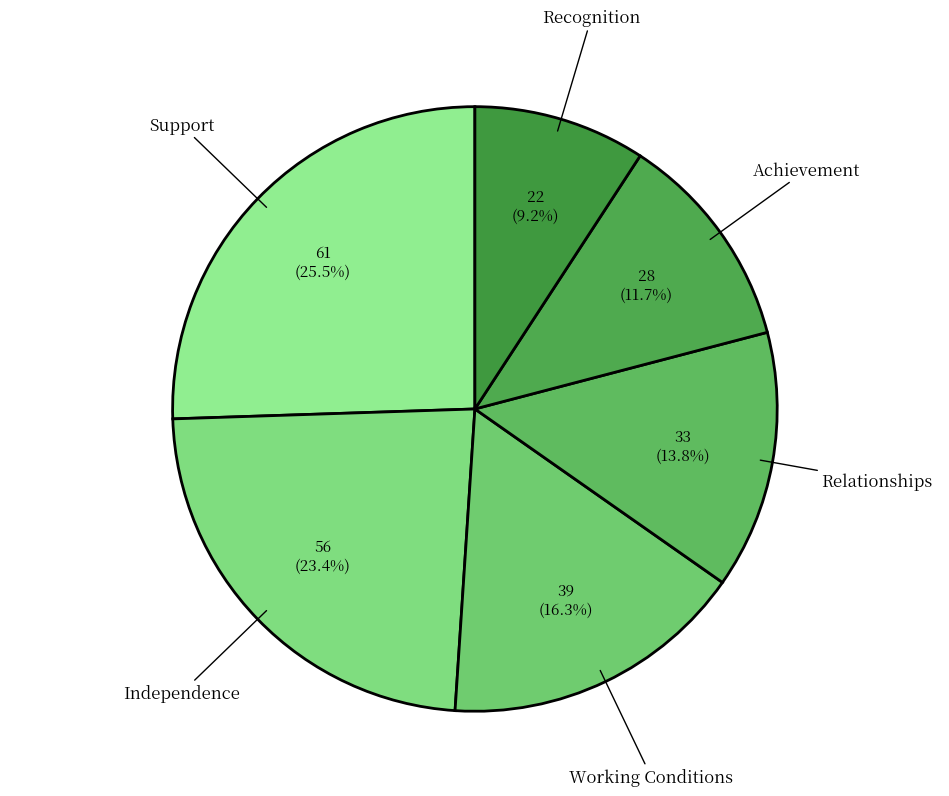

To the nearest percent, what is the average slice percentage?

17%